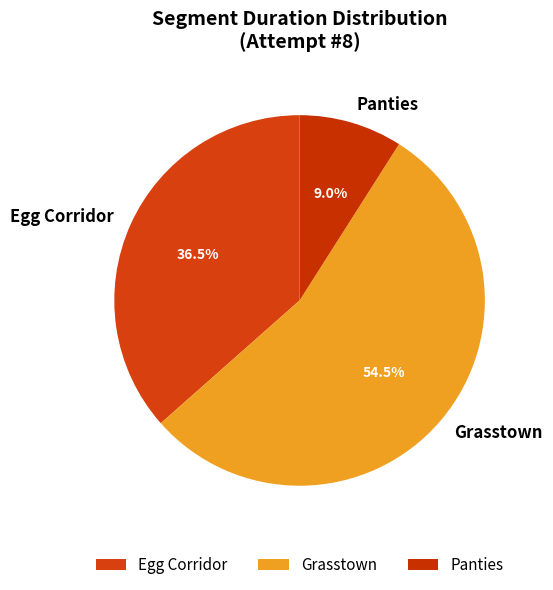

To the nearest percent, what portion does Panties represent?

9%